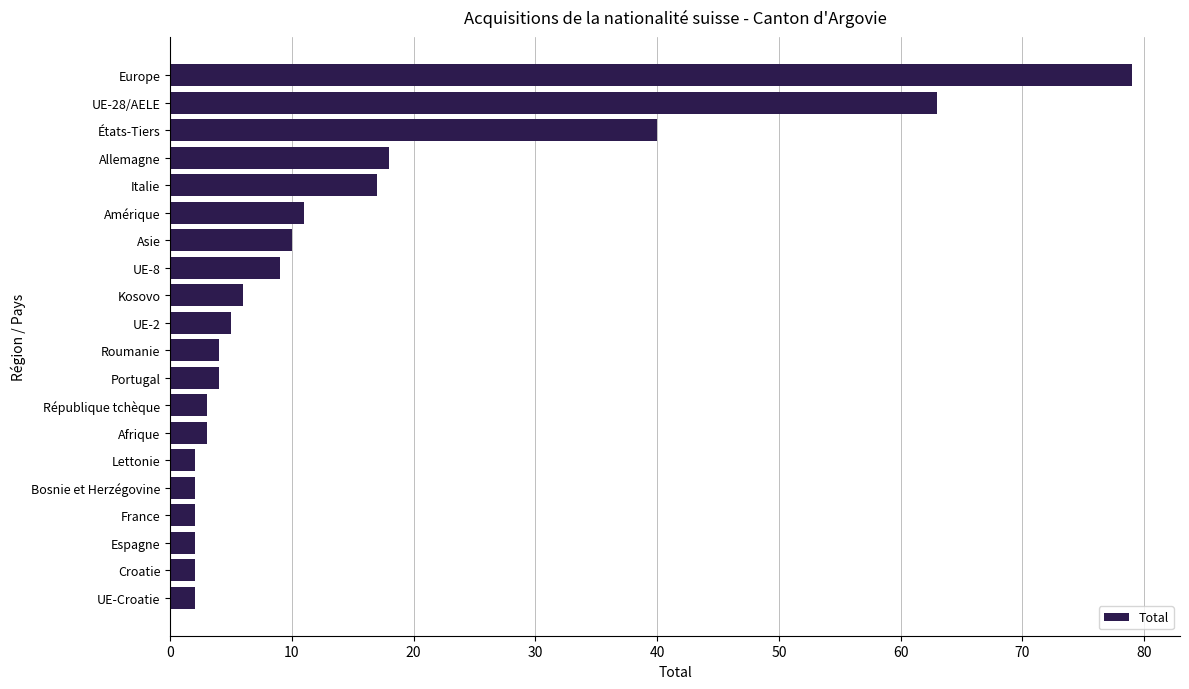

Between Bosnie et Herzégovine and Portugal, which is larger?

Portugal